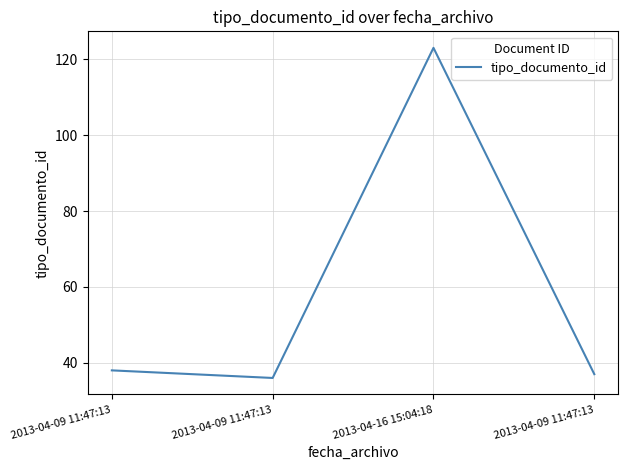

What is the change in value from 2013-04-09 11:47:13 to 2013-04-09 11:47:13?

-2